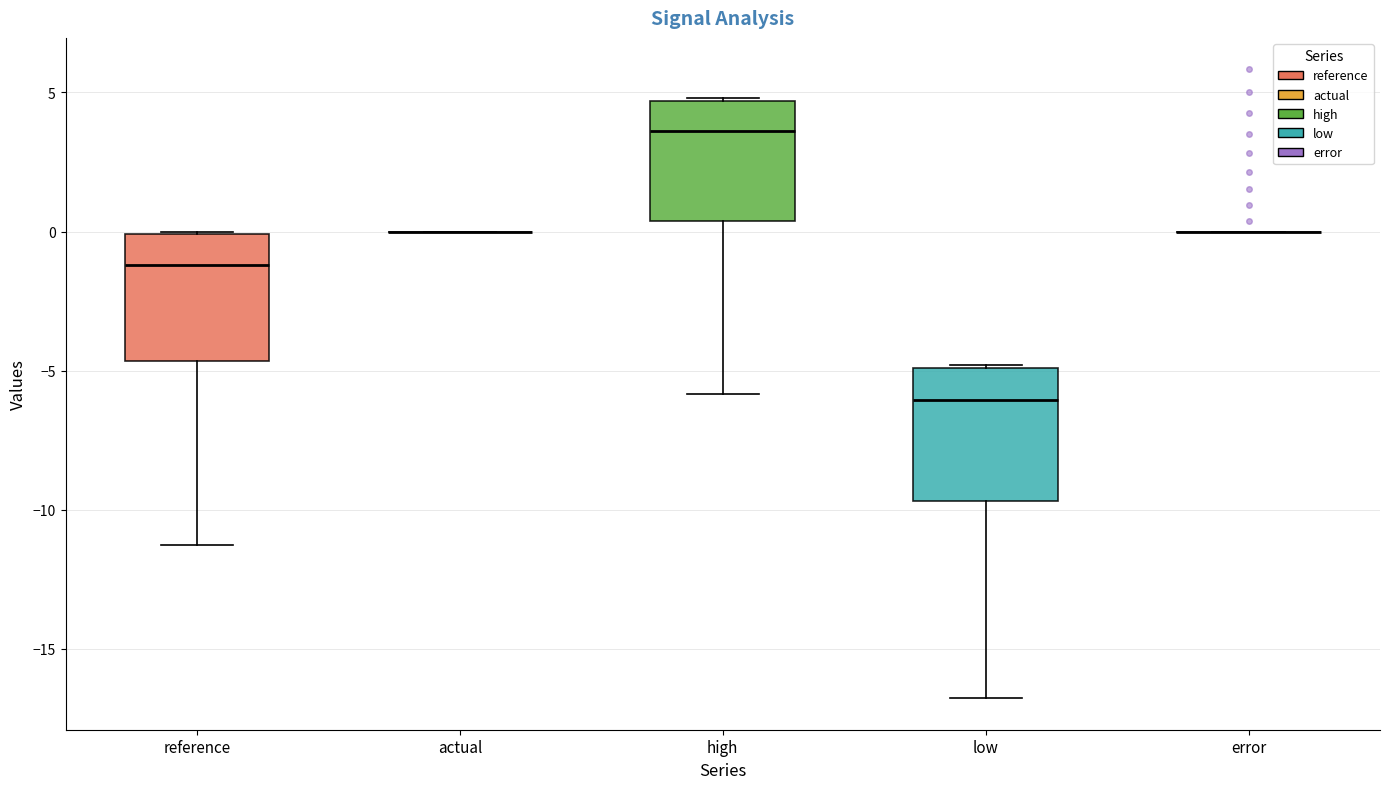

Where is the upper edge of the box for reference on the y-axis? The values are not printed on the chart, so give them approximately, as read against the axis.

0.0